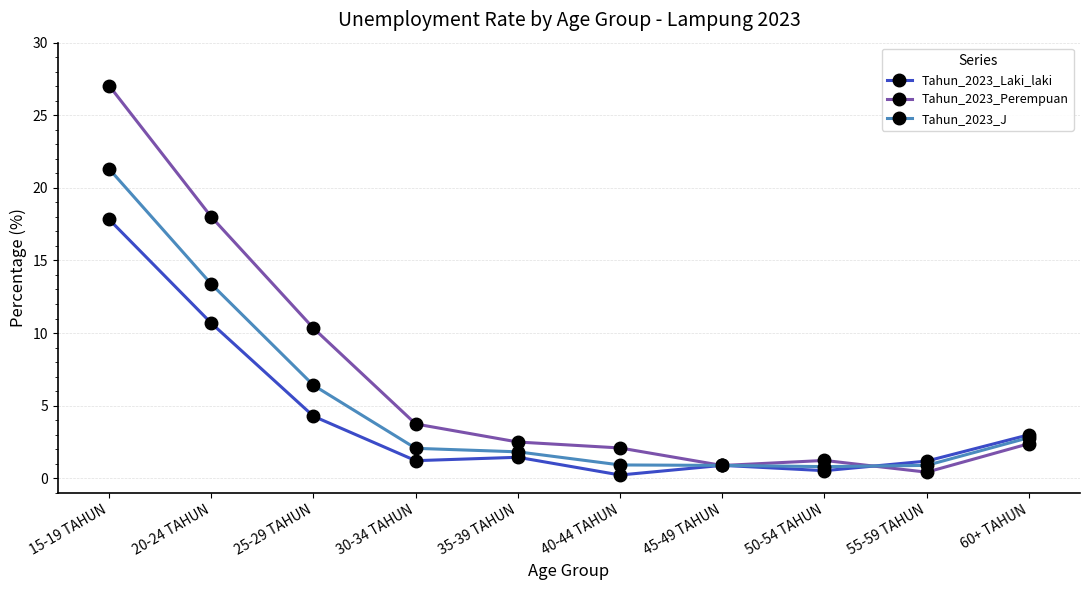

What is the sum of all Tahun_2023_Perempuan values?

68.6